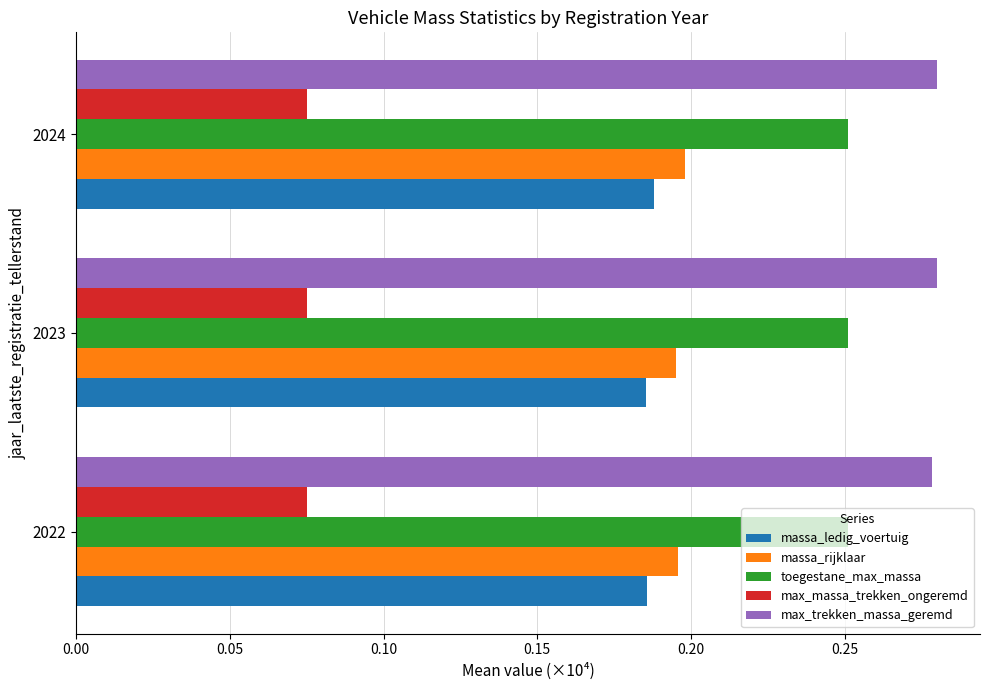

The massa_rijklaar series shows 0.3 at 2023. True or false?

False